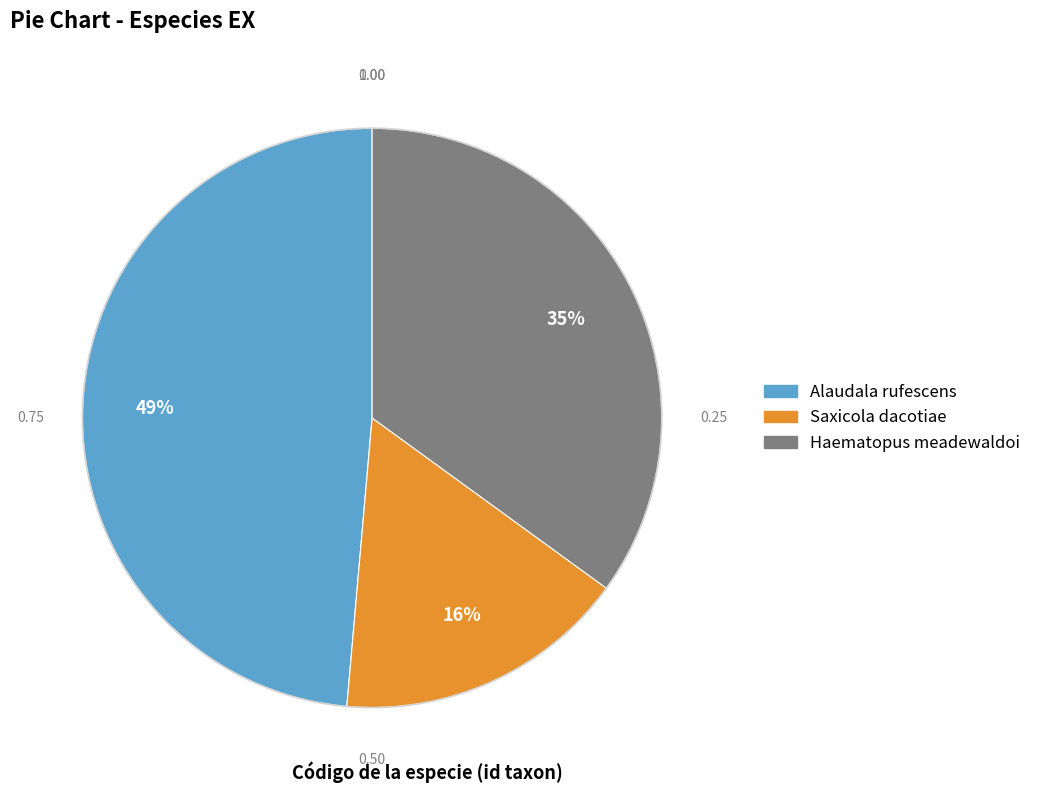

To the nearest percent, what is the average slice percentage?

33%